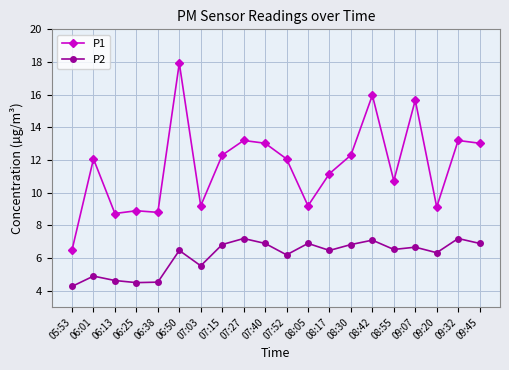

What are all the series names shown in the legend?

P1, P2